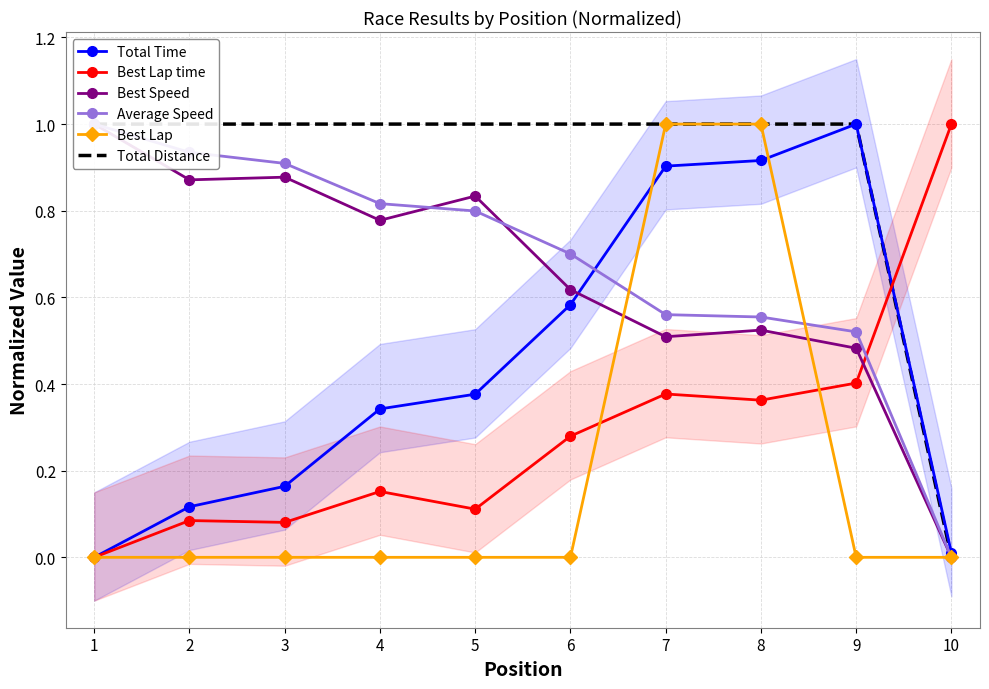

What is the value of the Total Time point at the 8th from the left?

0.9